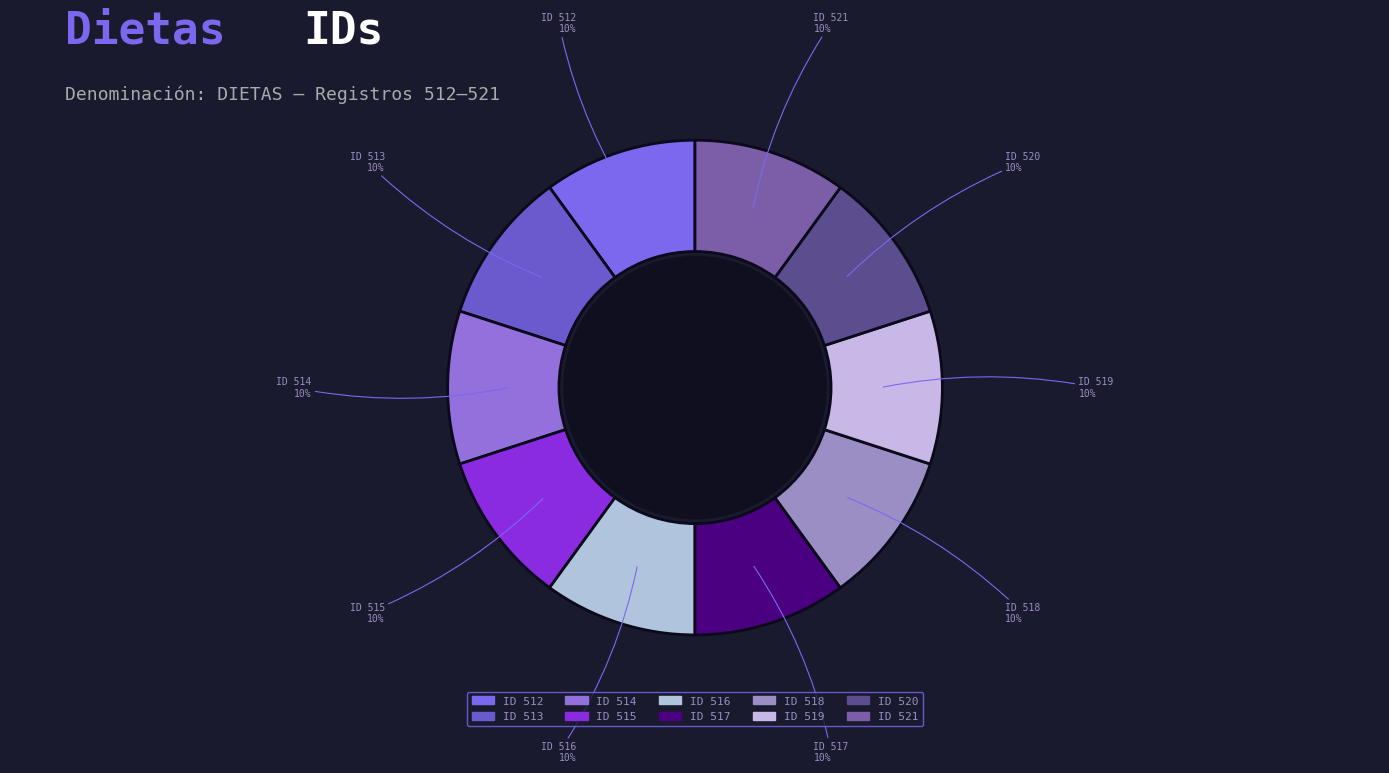

To the nearest percent, what percentage of the pie is ID 512?

10%